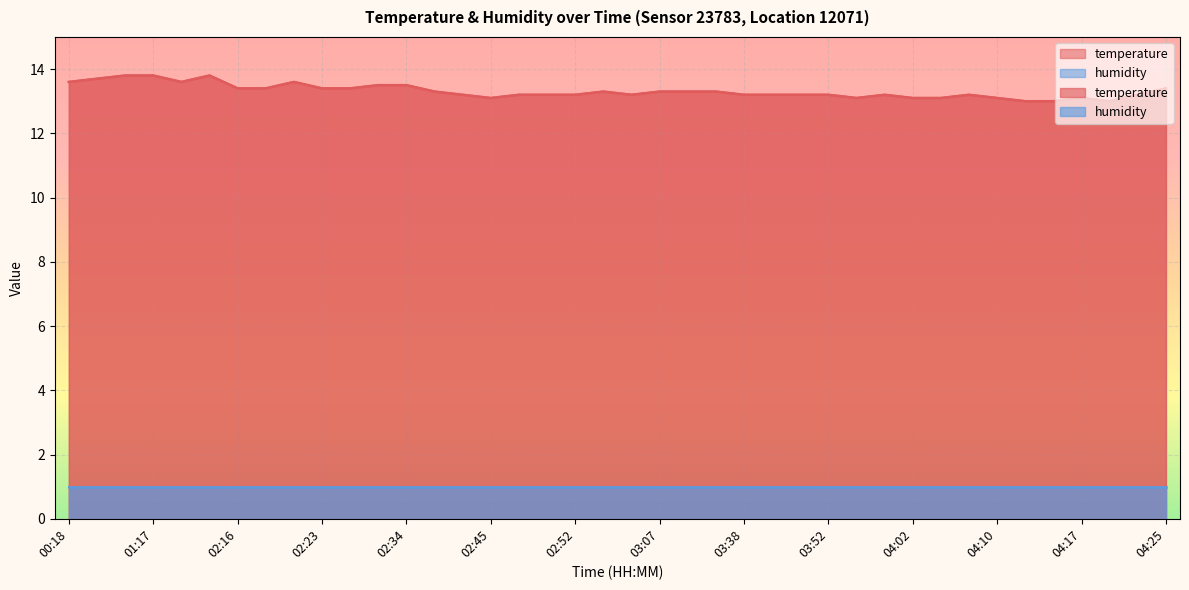

What is the approximate value at 04:22?

13.2